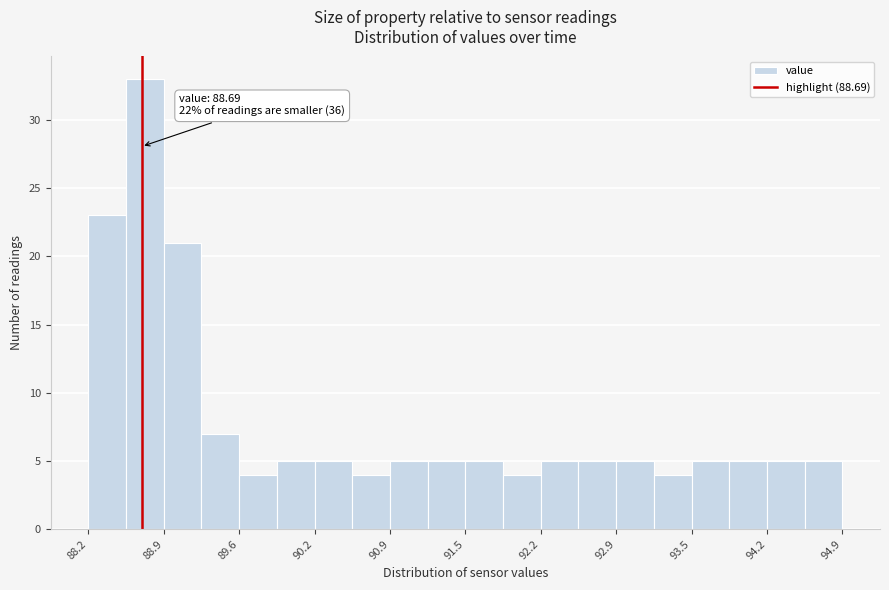

Around what value on the x-axis is the tallest bar? Give the approximate position of its centre, as read against the axis.

88.7